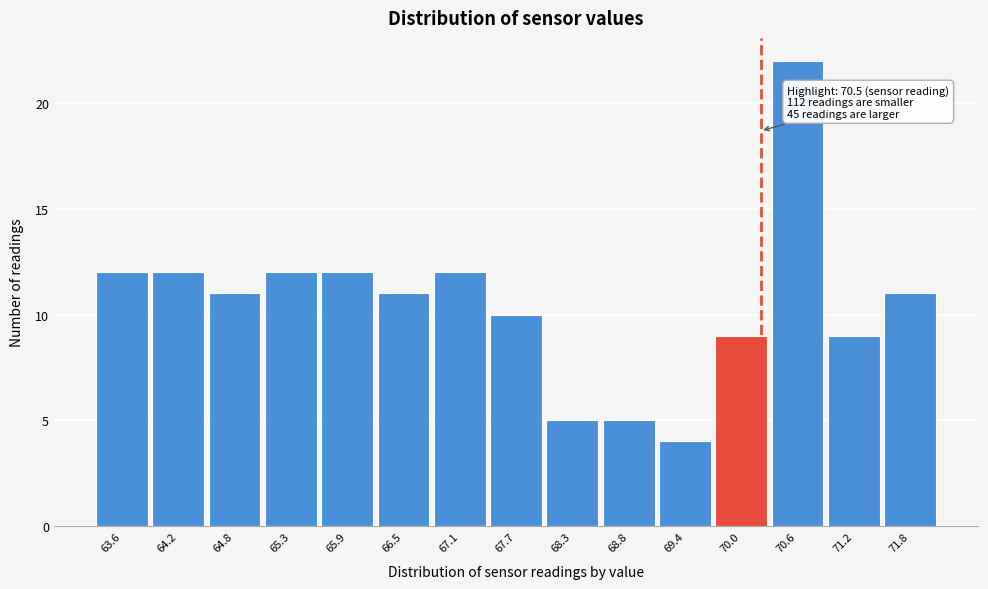

Reading left to right, transcribe all the data shown in this chart.

12	12	11	12	12	11	12	10	5	5	4	9	22	9	11